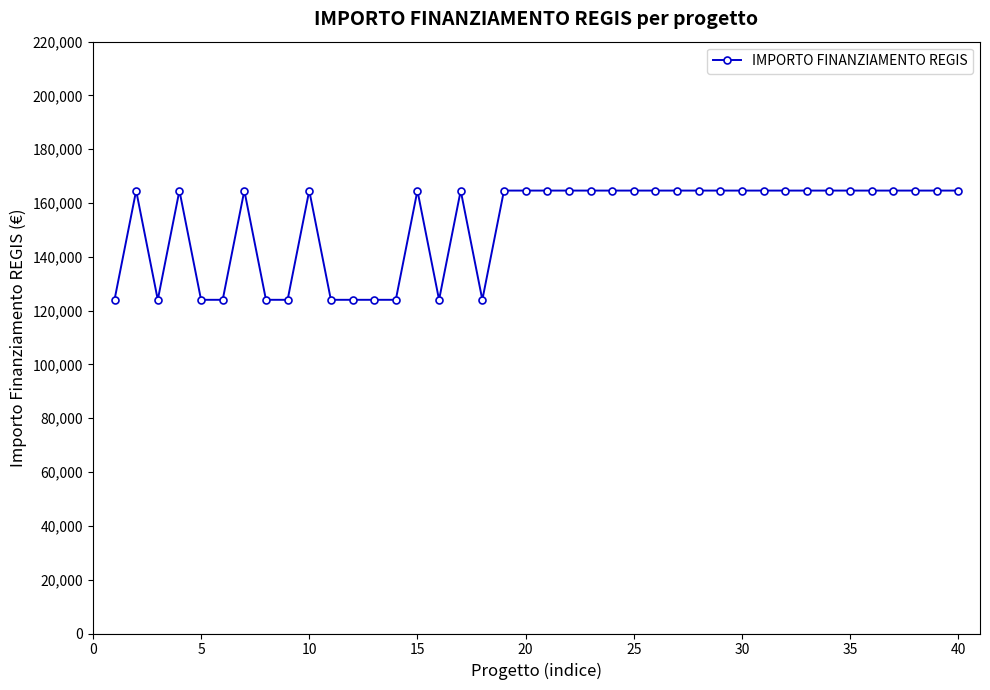

How many data points are less than 164644?

12